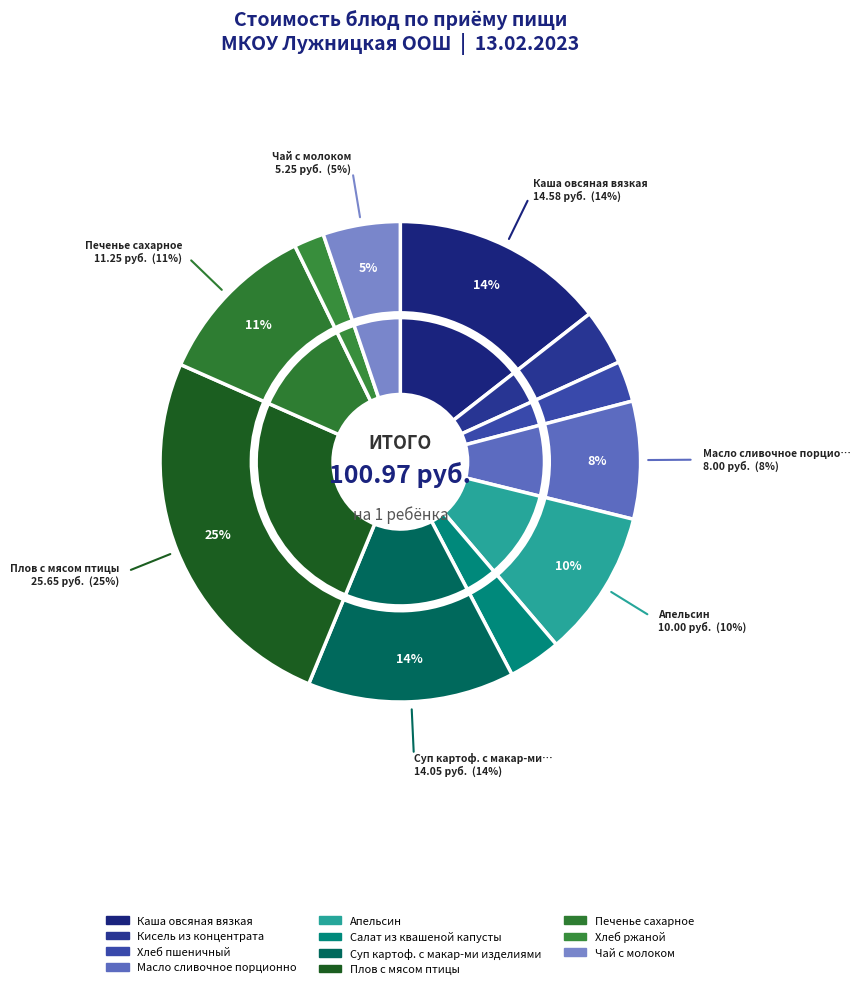

Rank the categories by value from highest to lowest.

Плов с мясом птицы, Каша овсяная вязкая, Суп картоф. с макар-ми изделиями, Печенье сахарное, Апельсин, Масло сливочное порционно, Чай с молоком, Кисель из концентрата, Салат из квашеной капусты, Хлеб пшеничный, Хлеб ржаной